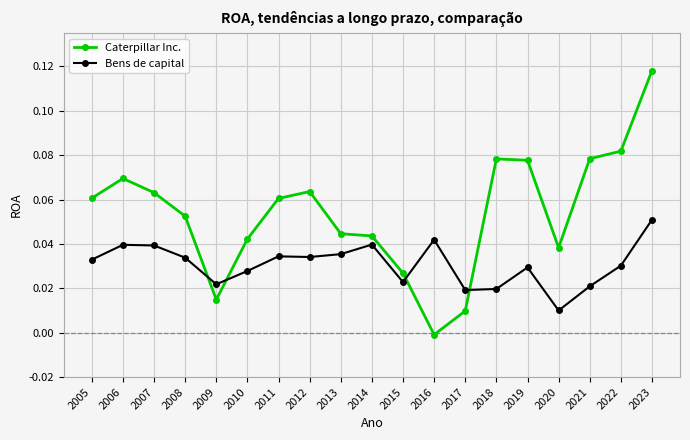

Which series has the largest total across all categories?

Caterpillar Inc.